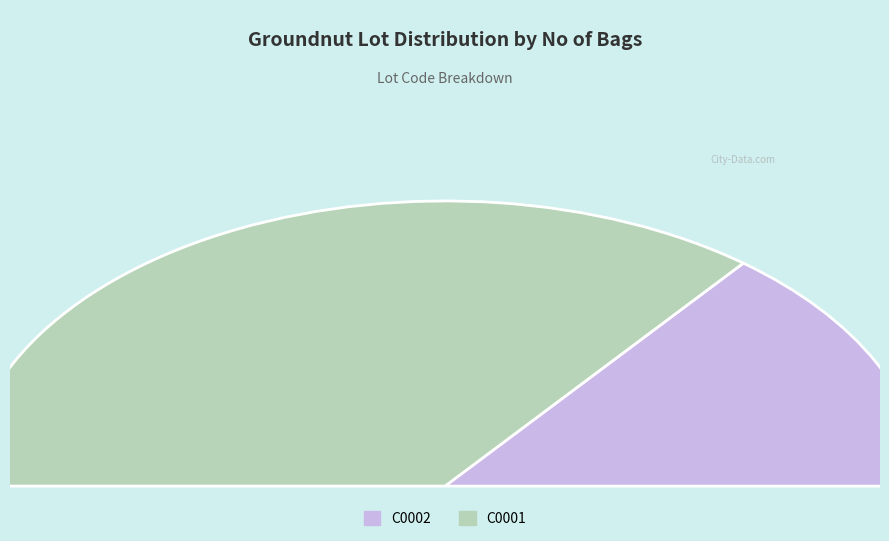

Which category has the biggest portion of the pie?

C0001